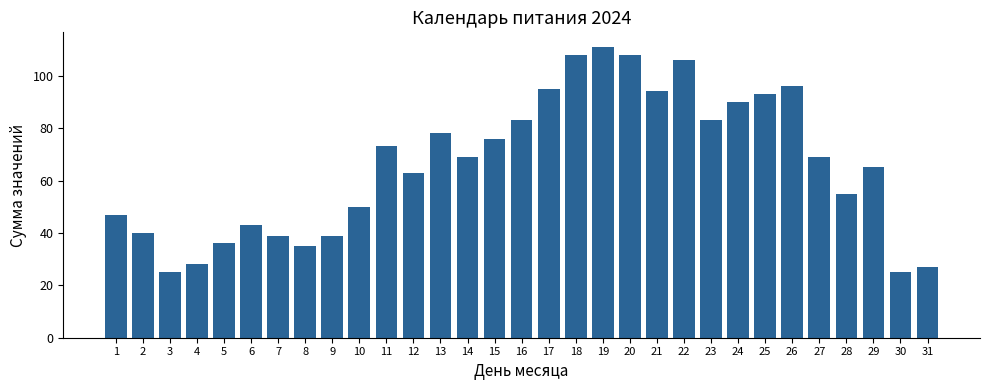

What is the average value?

66